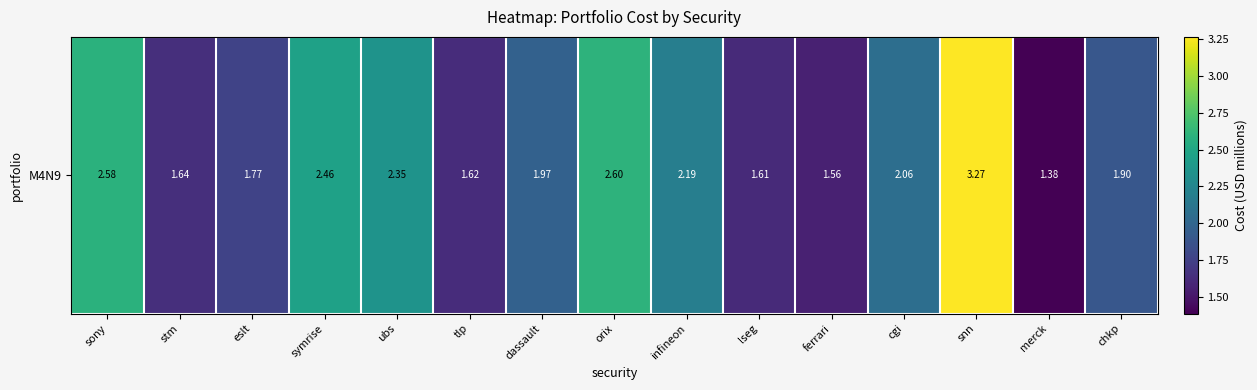

The chart shows a value of 2.1 at cgi. True or false?

True